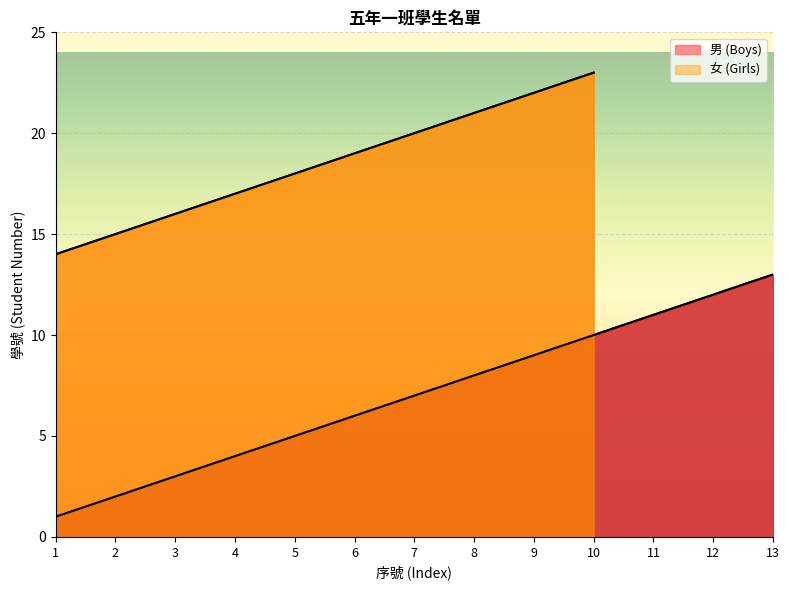

What is the sum of all values?

91